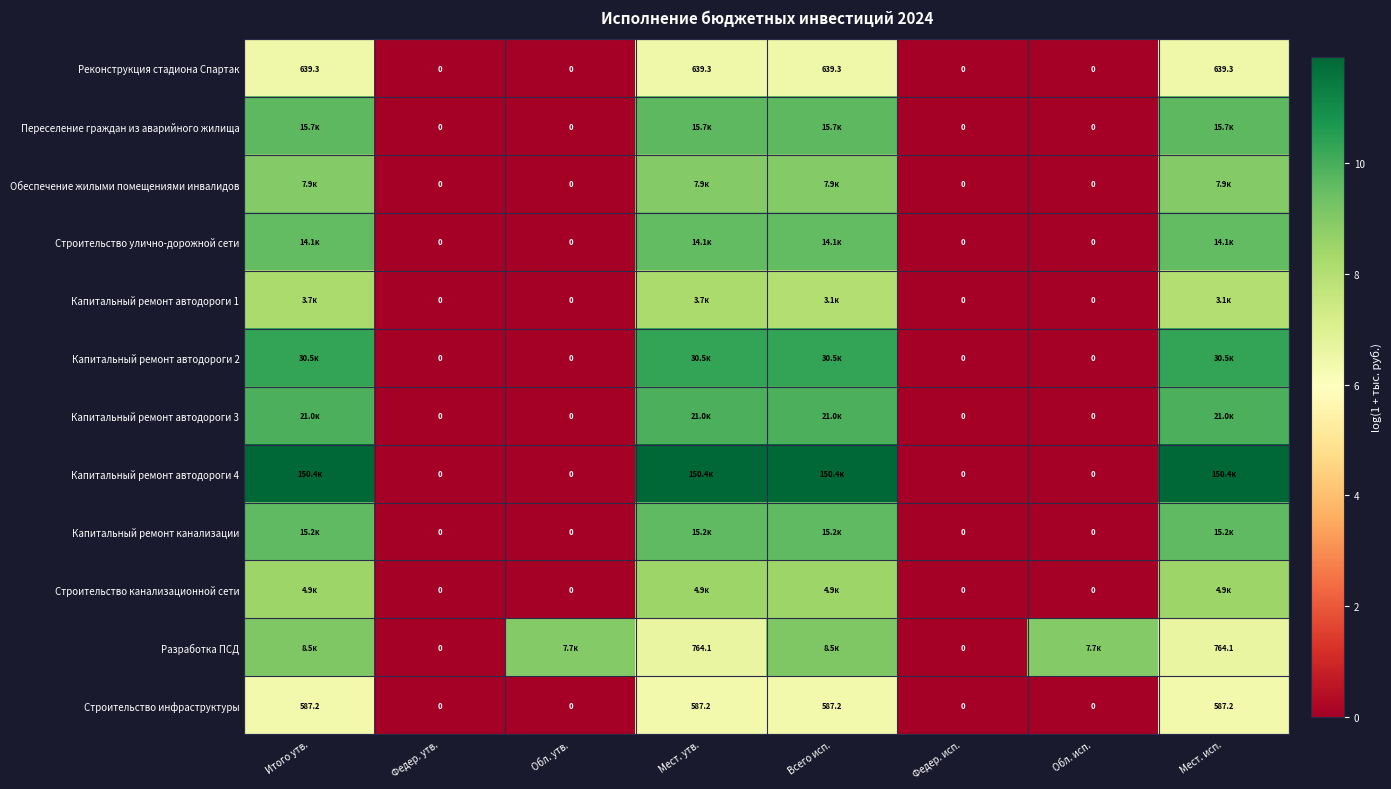

At how many categories does at least one series exceed 2?

6